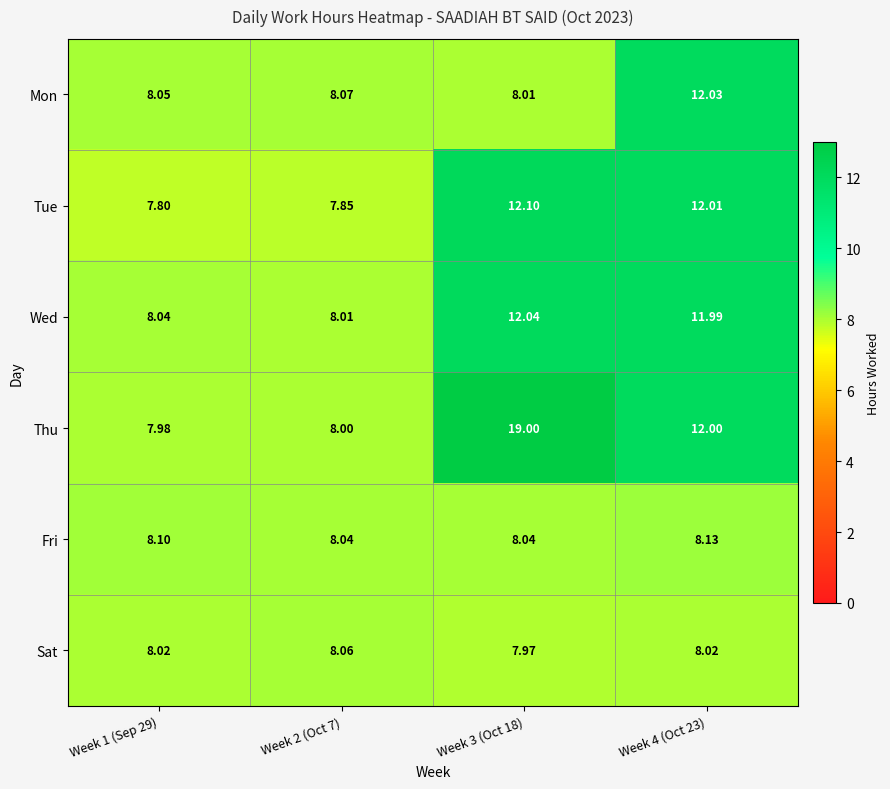

Is the value of Thu at Week 2 (Oct 7) greater than the value of Mon at Week 3 (Oct 18)?

No